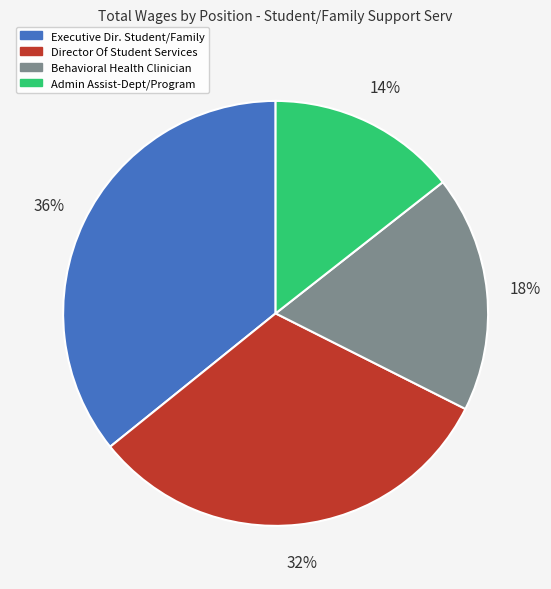

Approximately how many times larger is the value at Director Of Student Services compared to Behavioral Health Clinician?

1.8